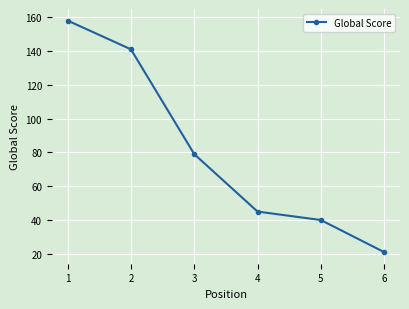

Where is the data nearest to the value 89?

3